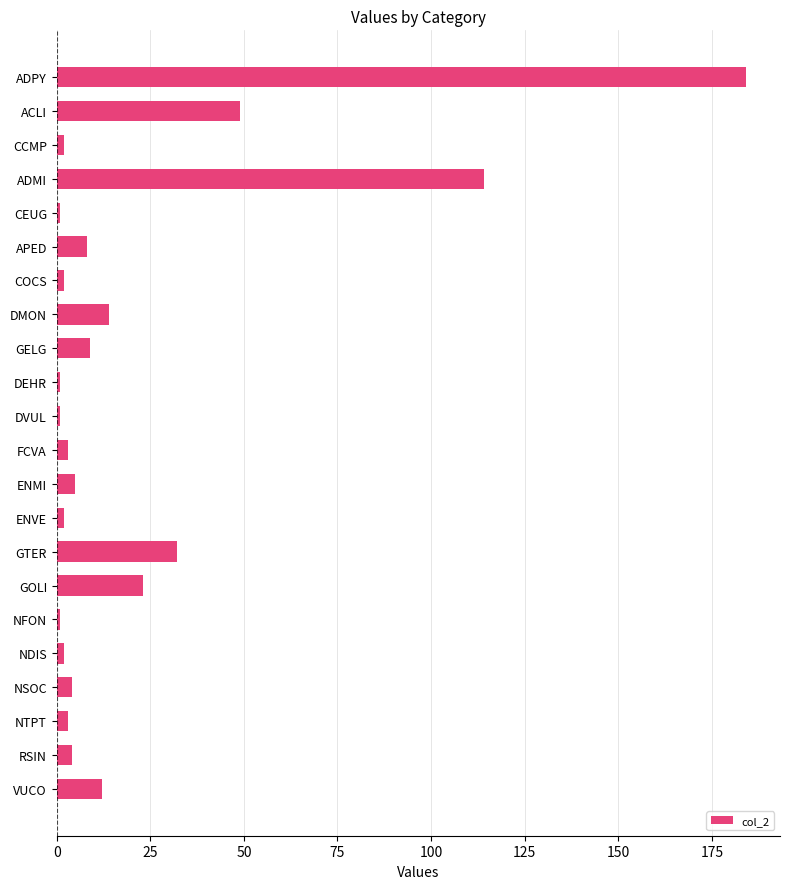

What is the label of the 14th bar from the top?

ENVE